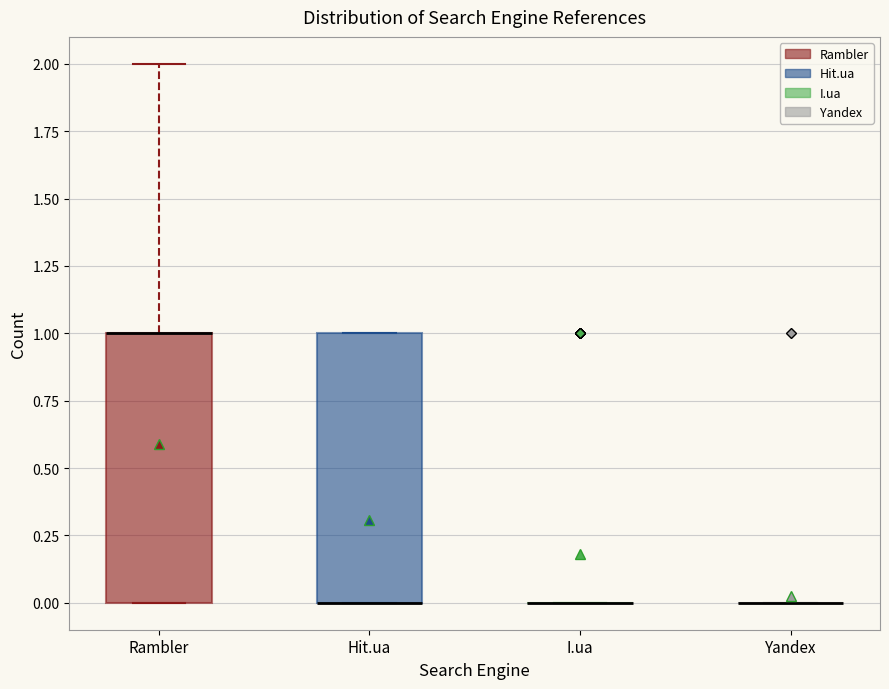

Reading left to right, transcribe this box plot: for each box, give where its median line is, the range the box spans, and where its two whiskers end, as read against the y-axis. The values are not printed on the chart, so give them approximately, as read against the axis.

Rambler: median 1 (drawn on the box's upper edge), box 0 to 1, whiskers 0 to 2
Hit.ua: median 0 (drawn on the box's lower edge), box 0 to 1, whiskers 0 to 1
I.ua: box collapsed to a line at 0, whiskers 0 to 0
Yandex: box collapsed to a line at 0, whiskers 0 to 0